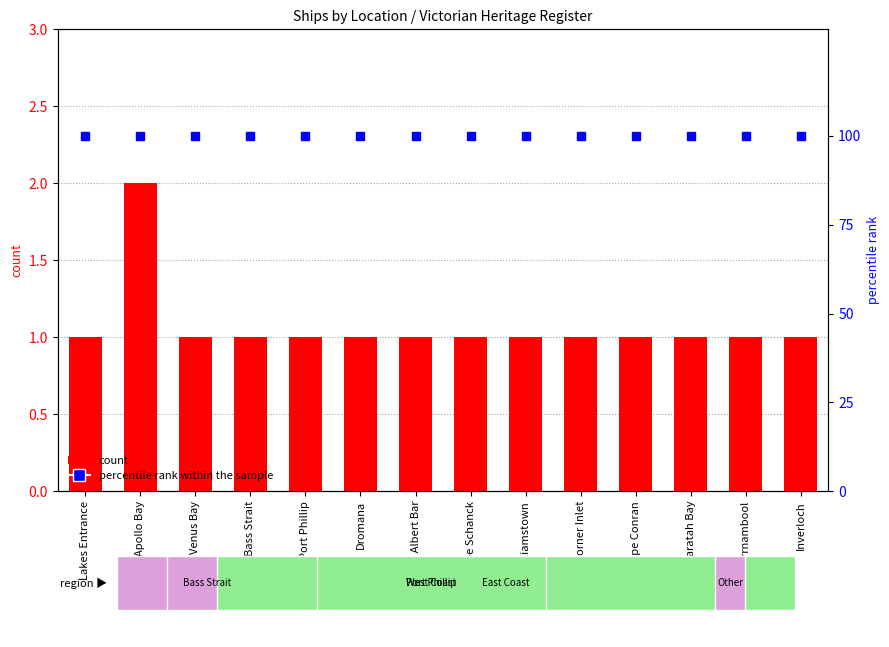

Reading left to right, transcribe all the data shown in this chart.

count: 1	2	1	1	1	1	1	1	1	1	1	1	1	1
percentile rank within the sample: 100	100	100	100	100	100	100	100	100	100	100	100	100	100